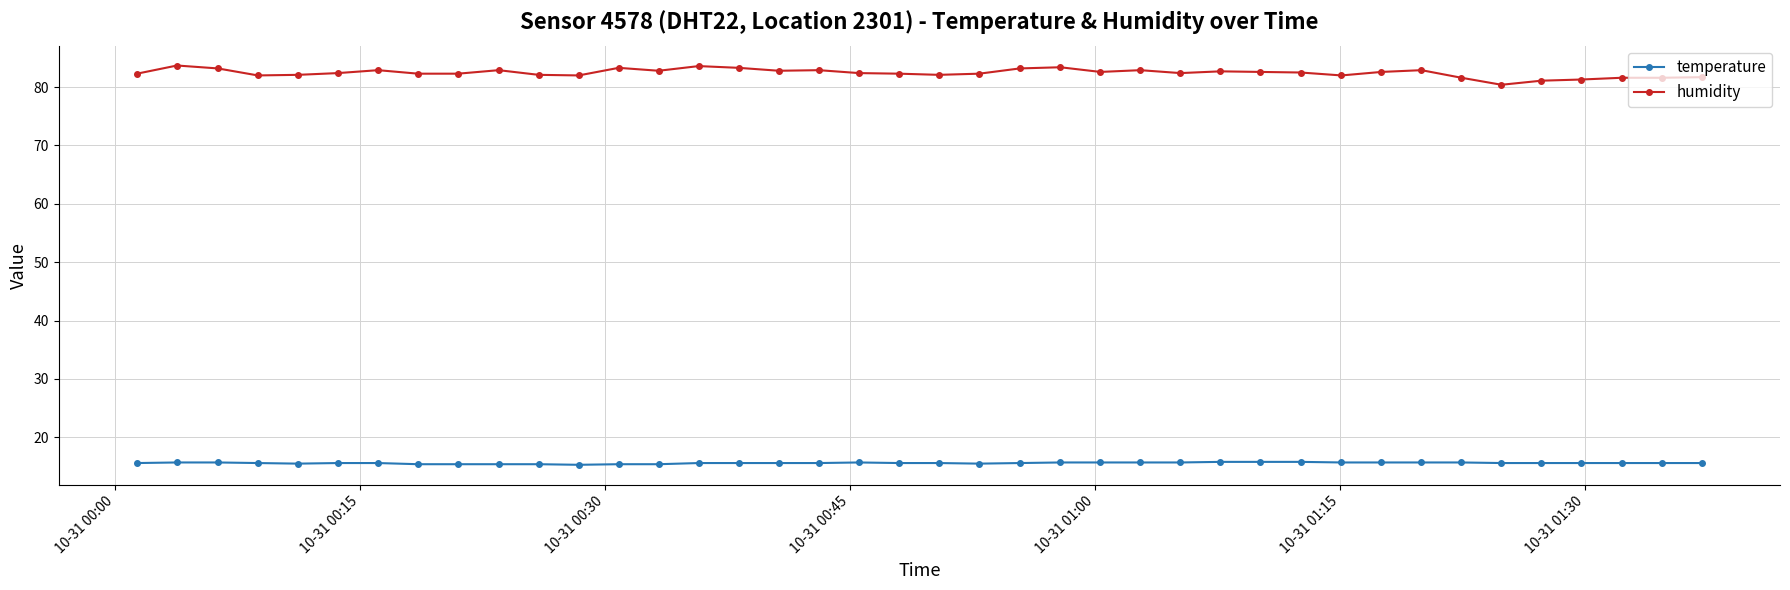

What is the value of the temperature point at the 38th from the left?

15.6